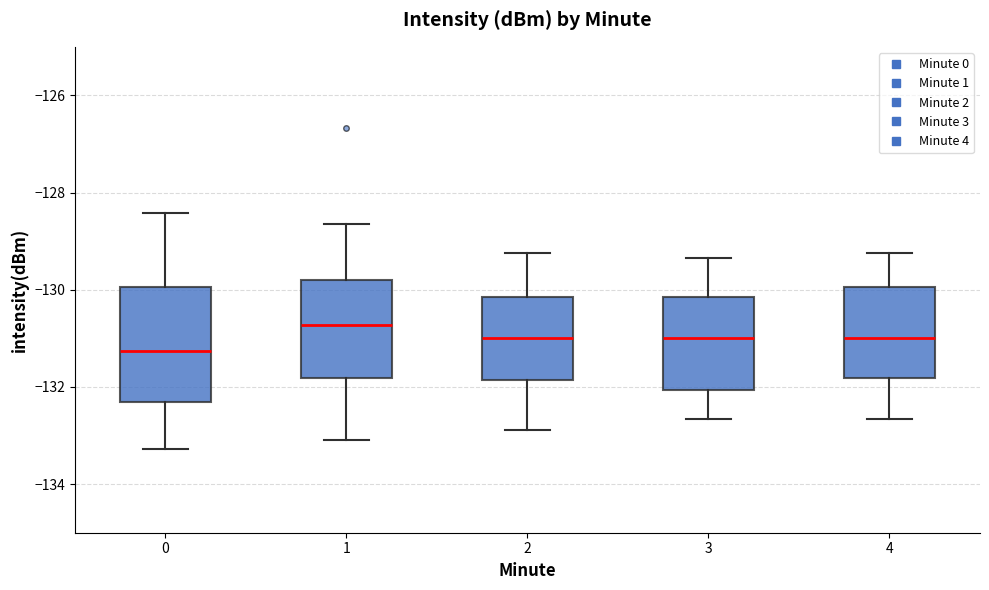

Which box has the lowest median line?

0